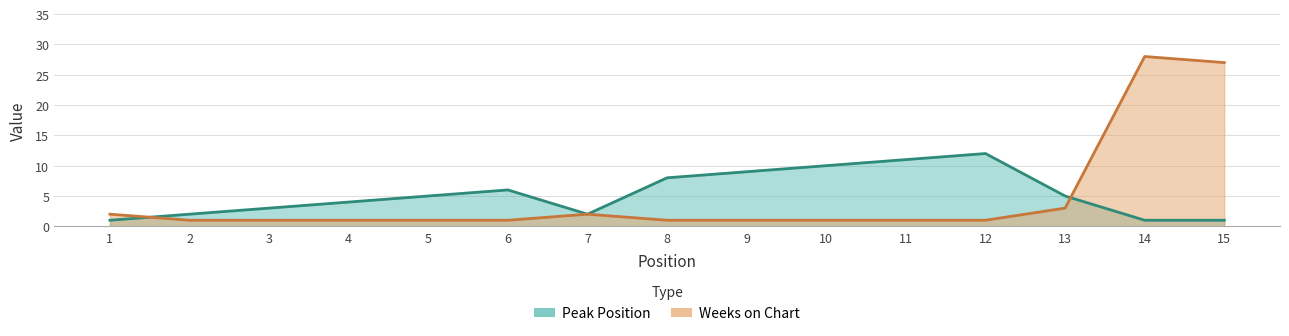

True or false: Weeks on Chart has more than 0 interior local peaks.

True